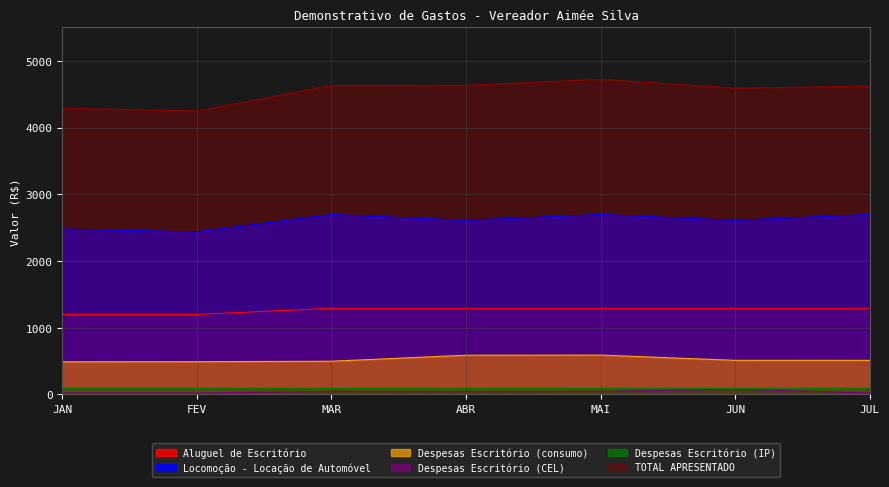

Between FEV and JUL, which series saw the biggest shift?

TOTAL APRESENTADO